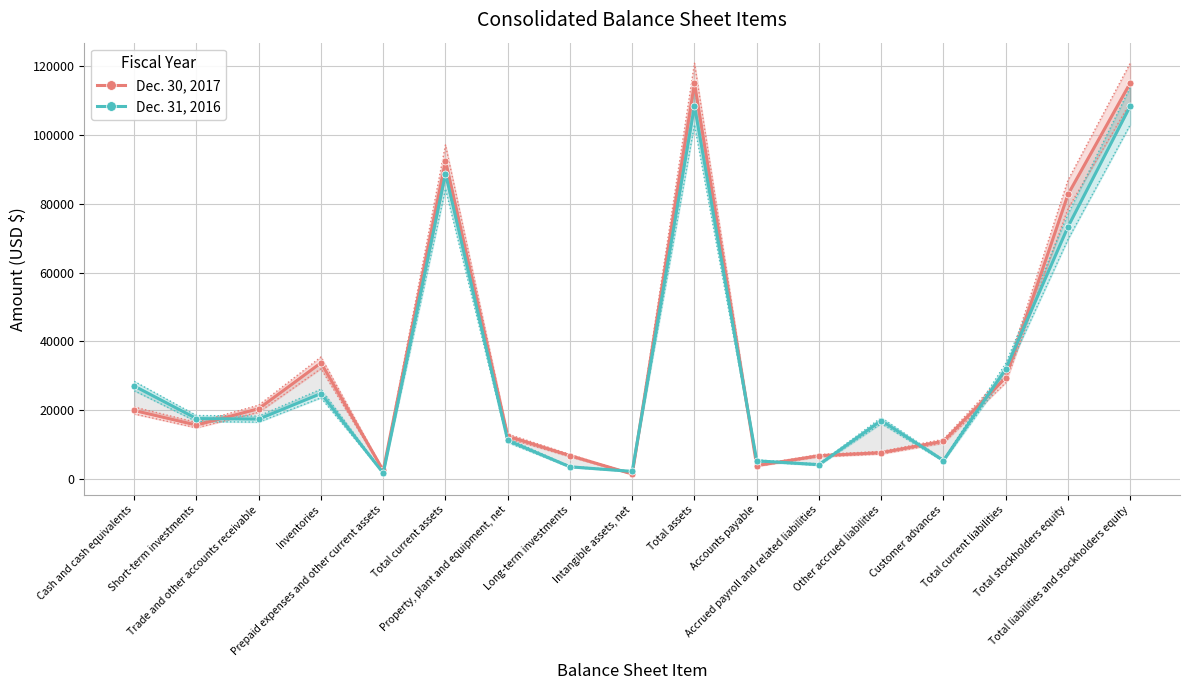

What is the minimum value shown in the chart?

1503